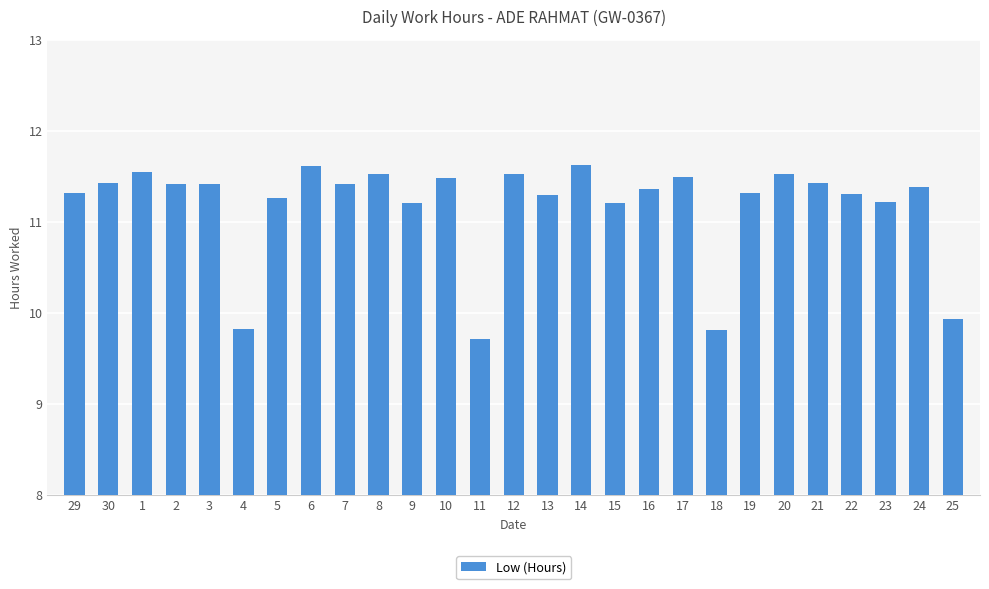

Where does the data first go above 11?

29